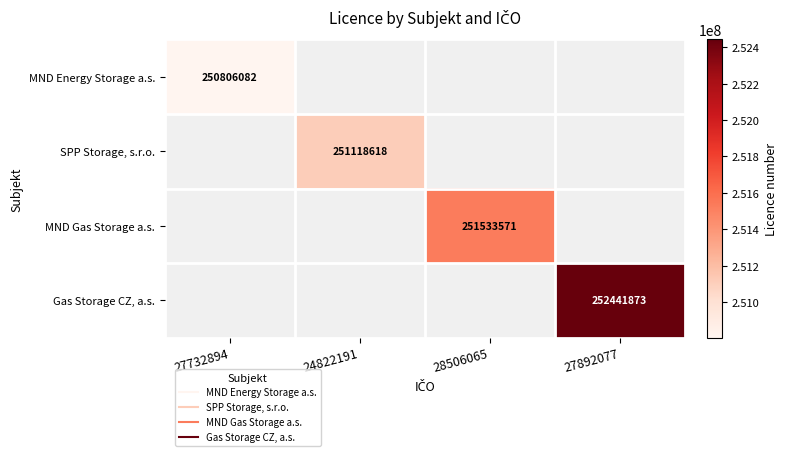

What is the highest value of the MND Energy Storage a.s. series?

250806082.0